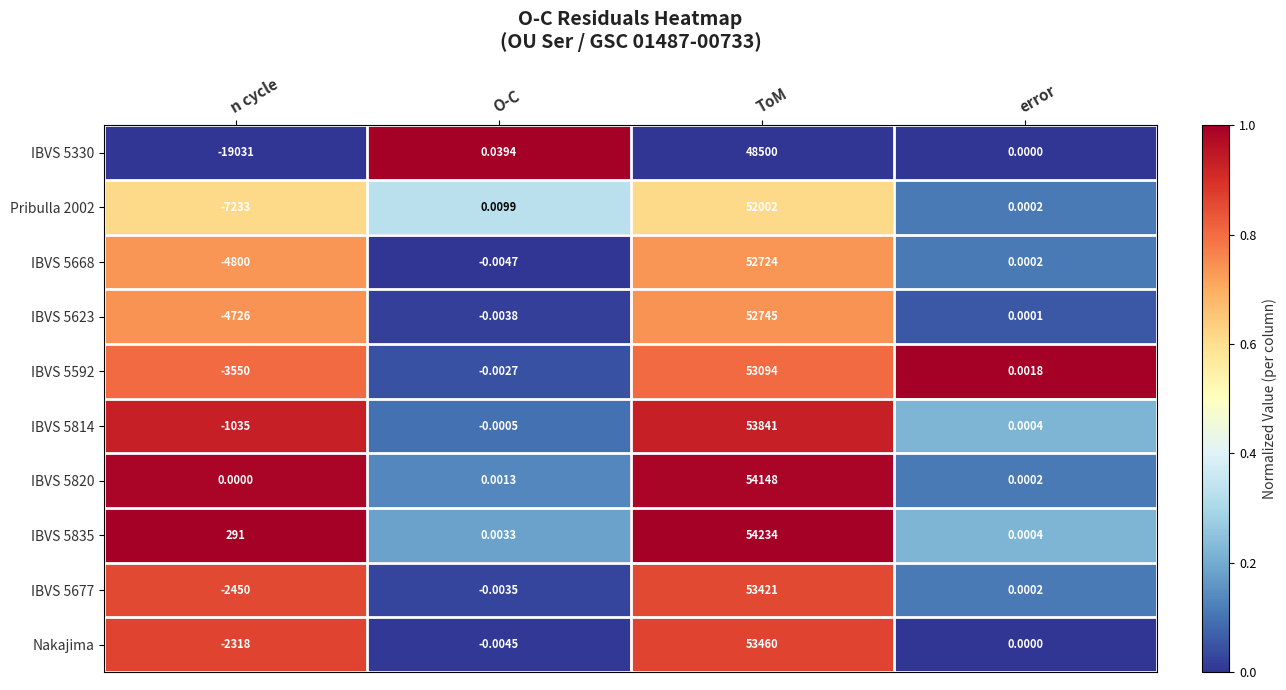

Which category has the highest value in the Nakajima series?

ToM